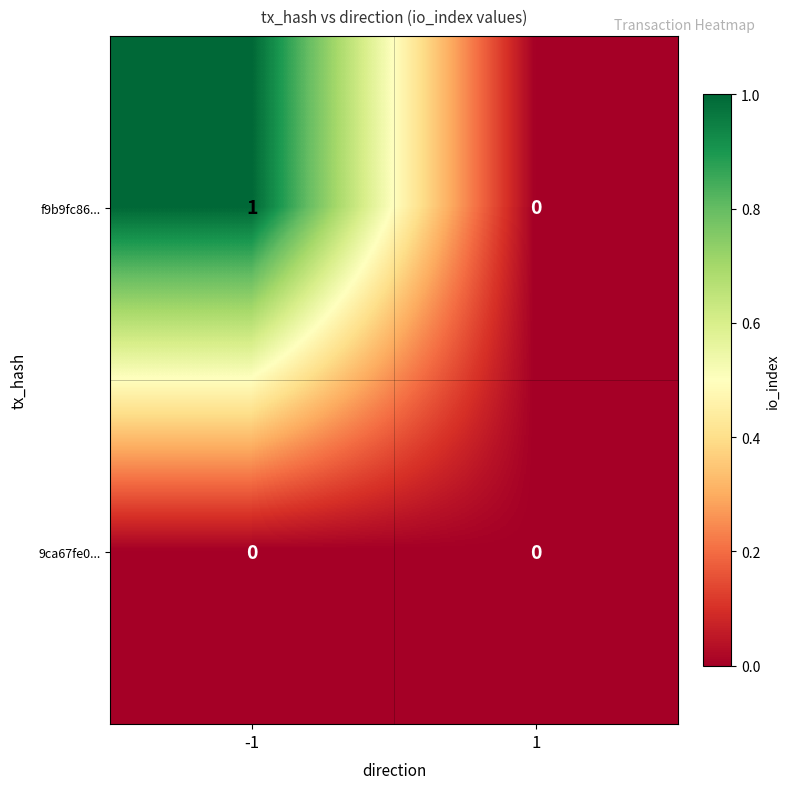

Which series changed the most between -1 and 1?

f9b9fc86...